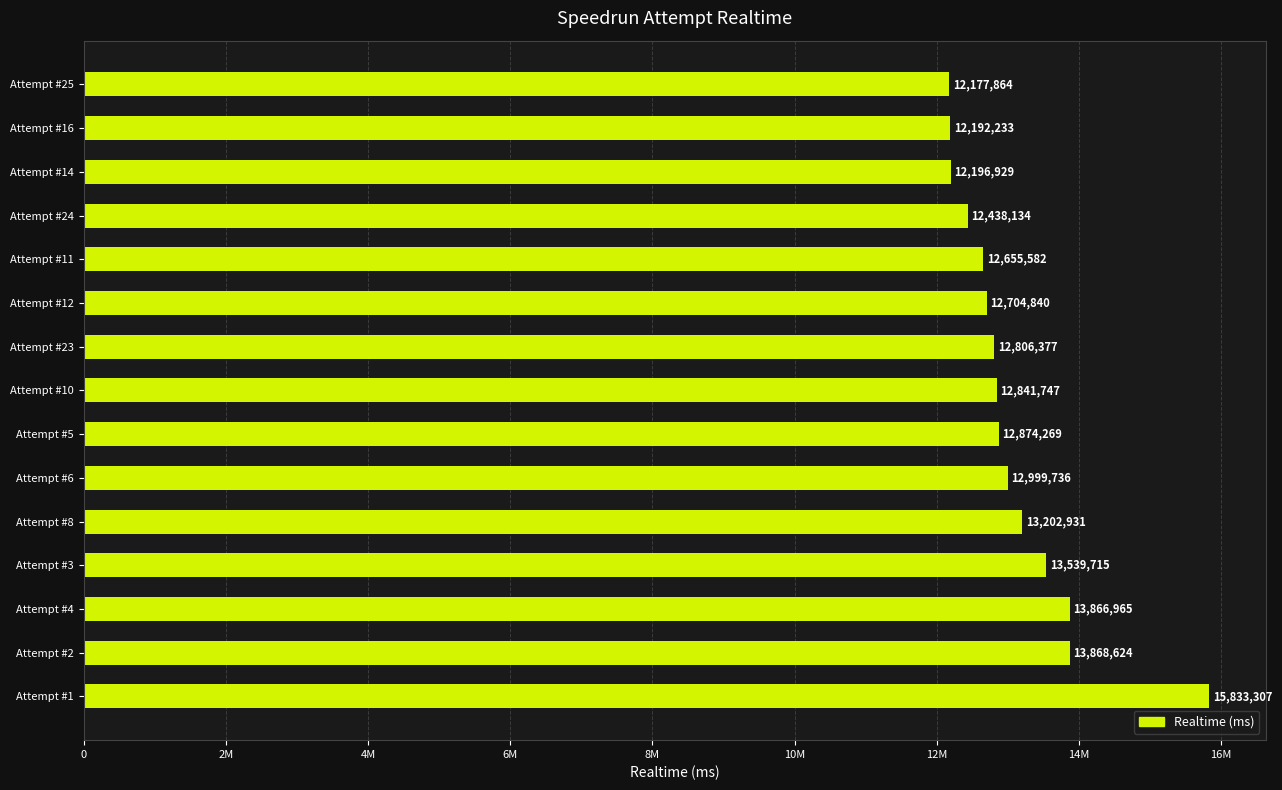

Does the chart contain any negative values?

No